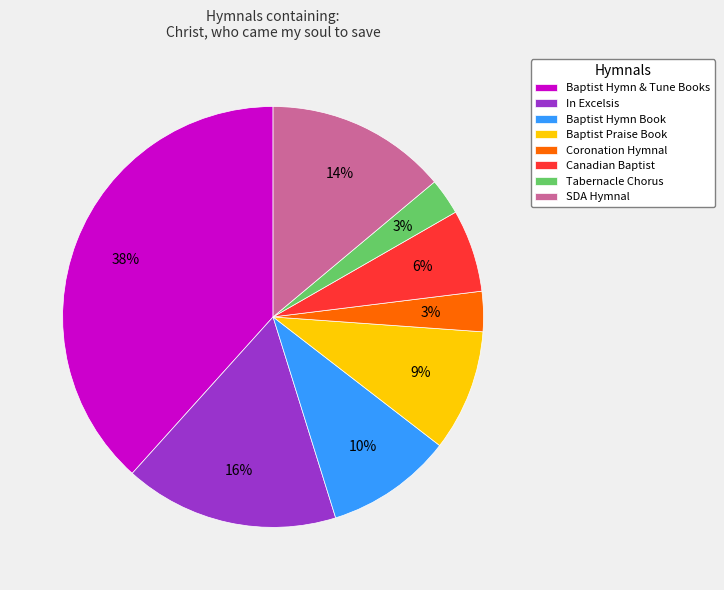

What is the largest slice in the pie chart?

Baptist Hymn & Tune Books